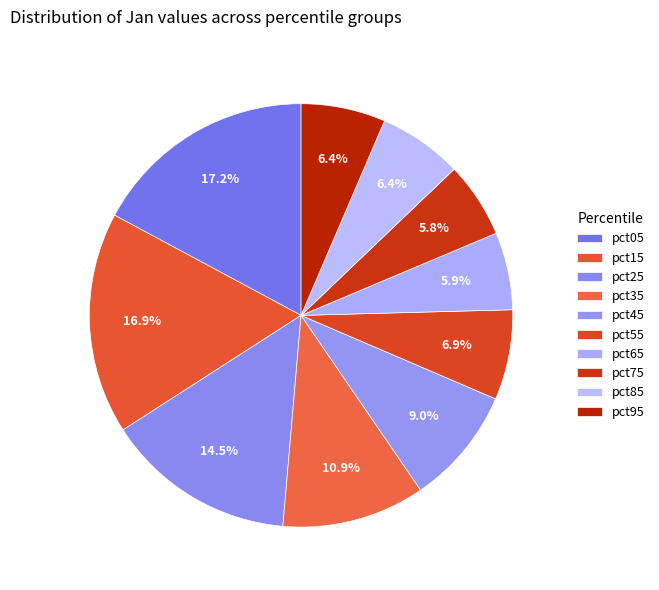

To the nearest percent, what is the difference between the pct55 and pct75 slice percentages?

1%